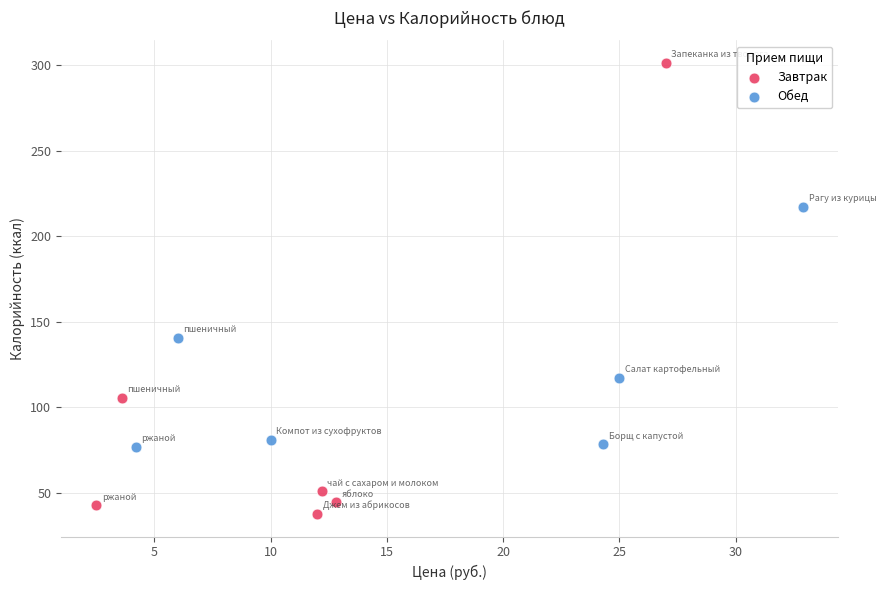

What are all the series names shown in the legend?

Завтрак, Обед